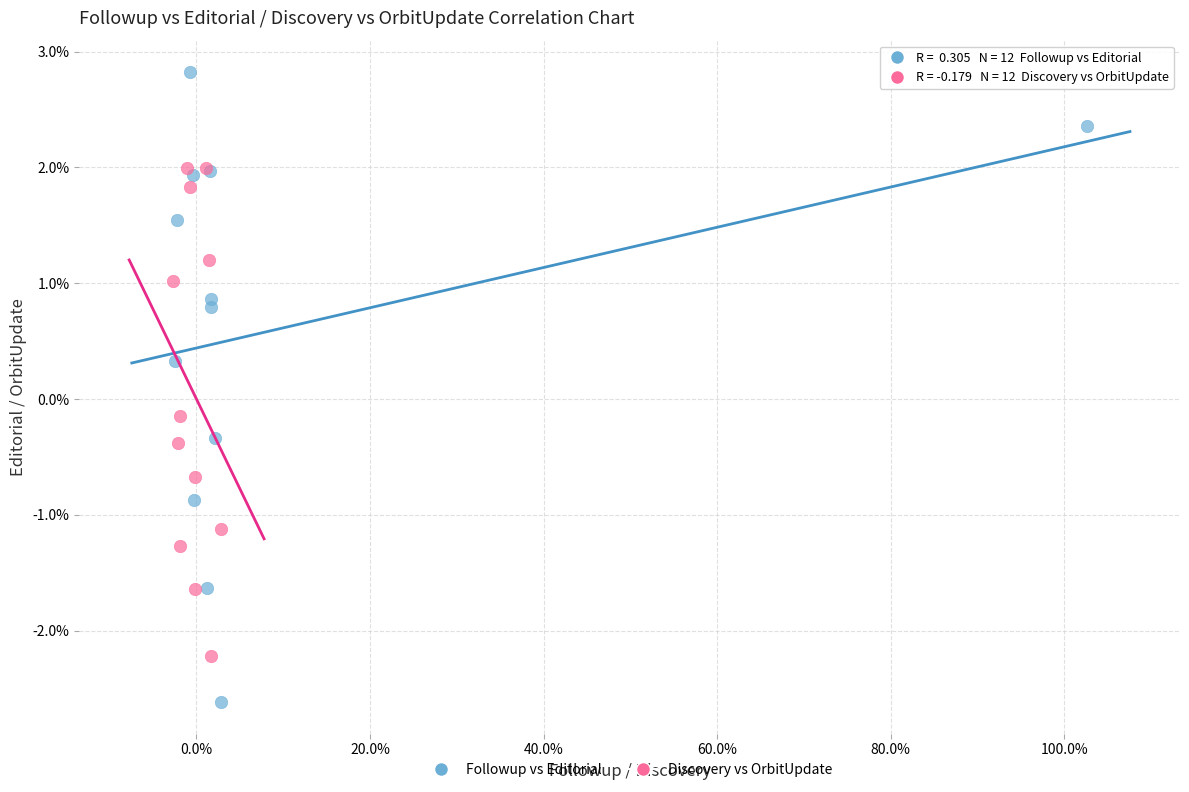

Which series has the largest Y range (max minus min)?

Followup vs Editorial